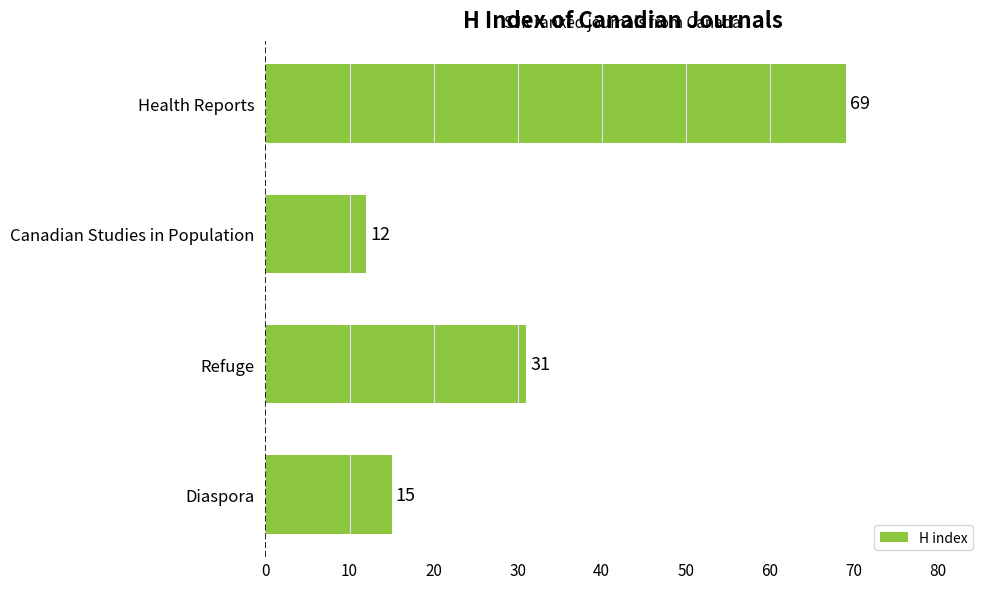

What is the average value?

32